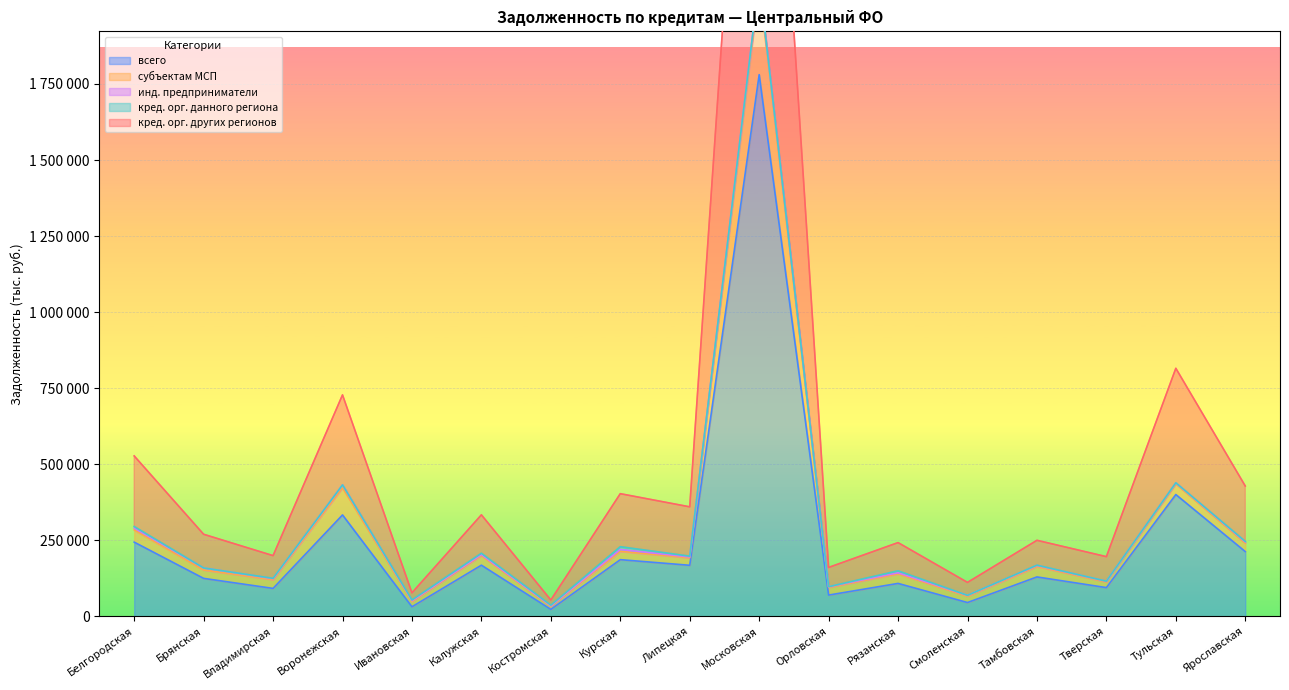

Where is the first local maximum for кред. орг. других регионов?

Воронежская